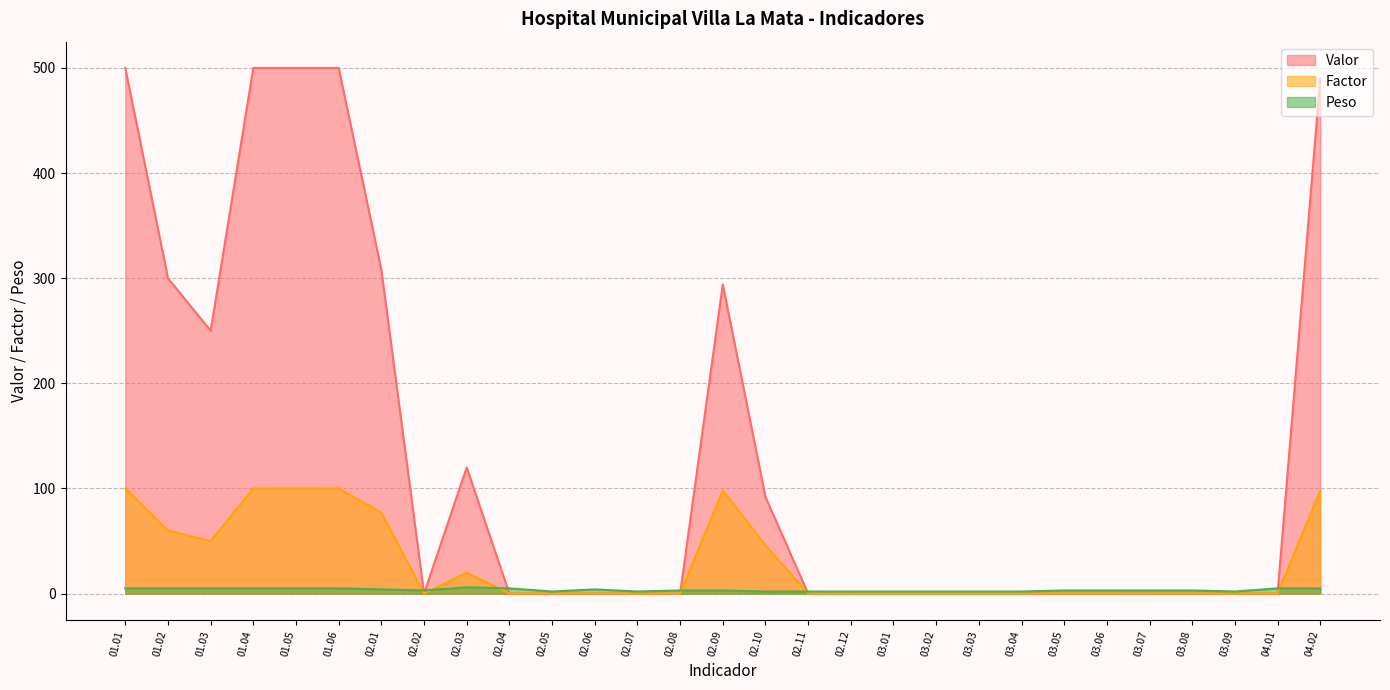

At 01.02, list the series in order from largest to smallest.

Valor, Factor, Peso